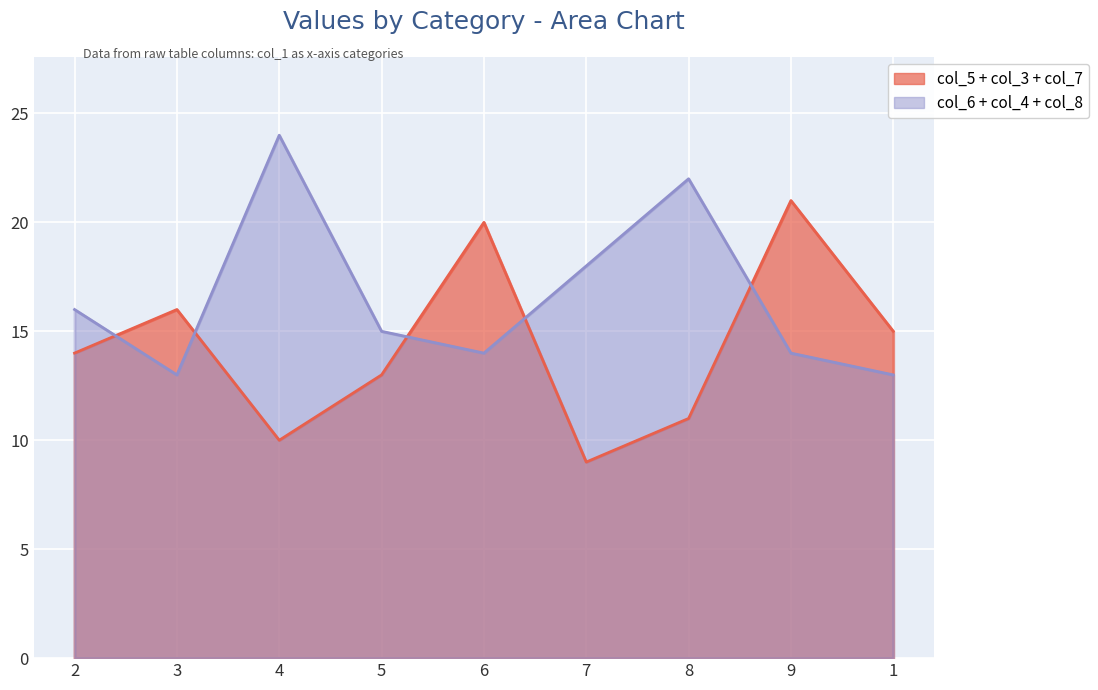

At which label is col_6 closest to 5?

1